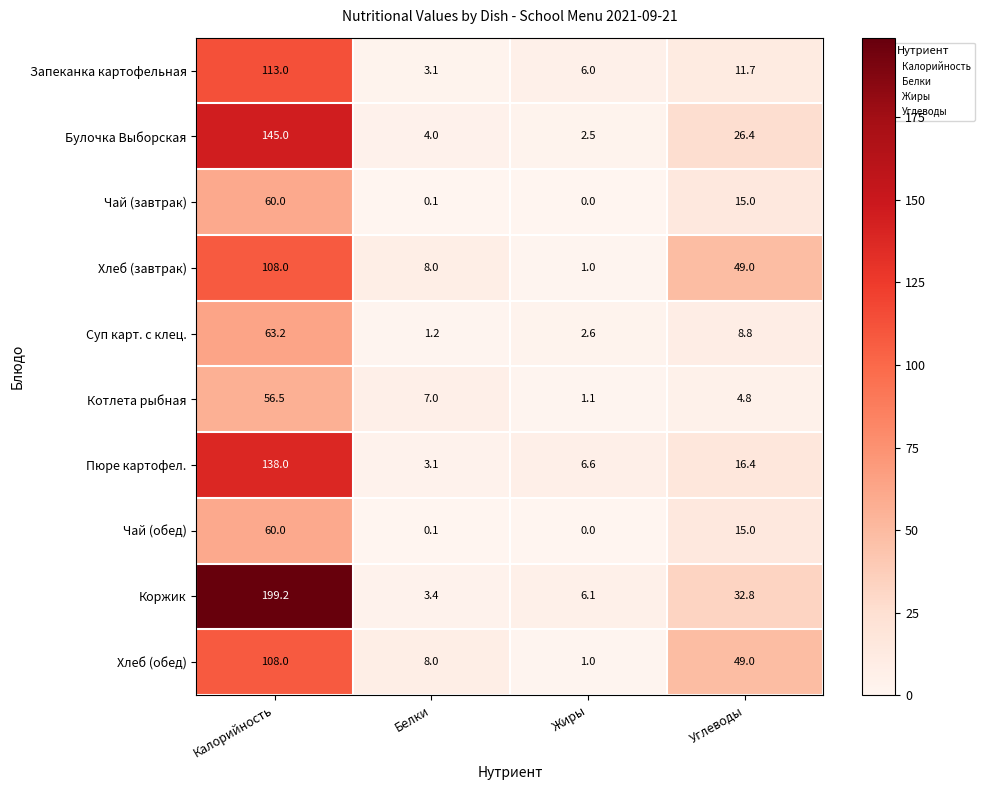

List the labels in order of Коржик value, largest first.

Калорийность, Углеводы, Жиры, Белки